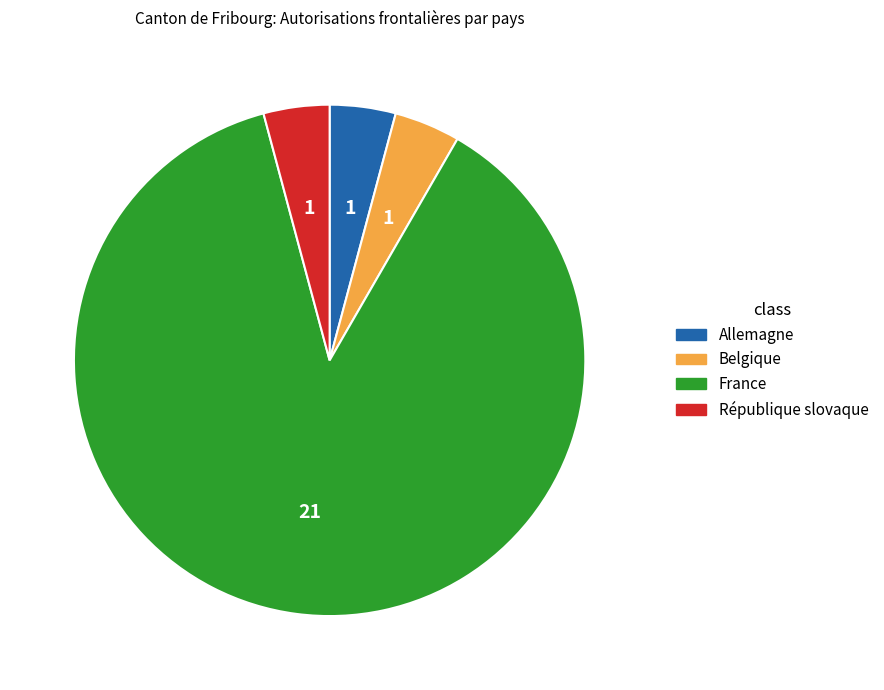

Approximately how many times larger is the value at France compared to Allemagne?

21.0